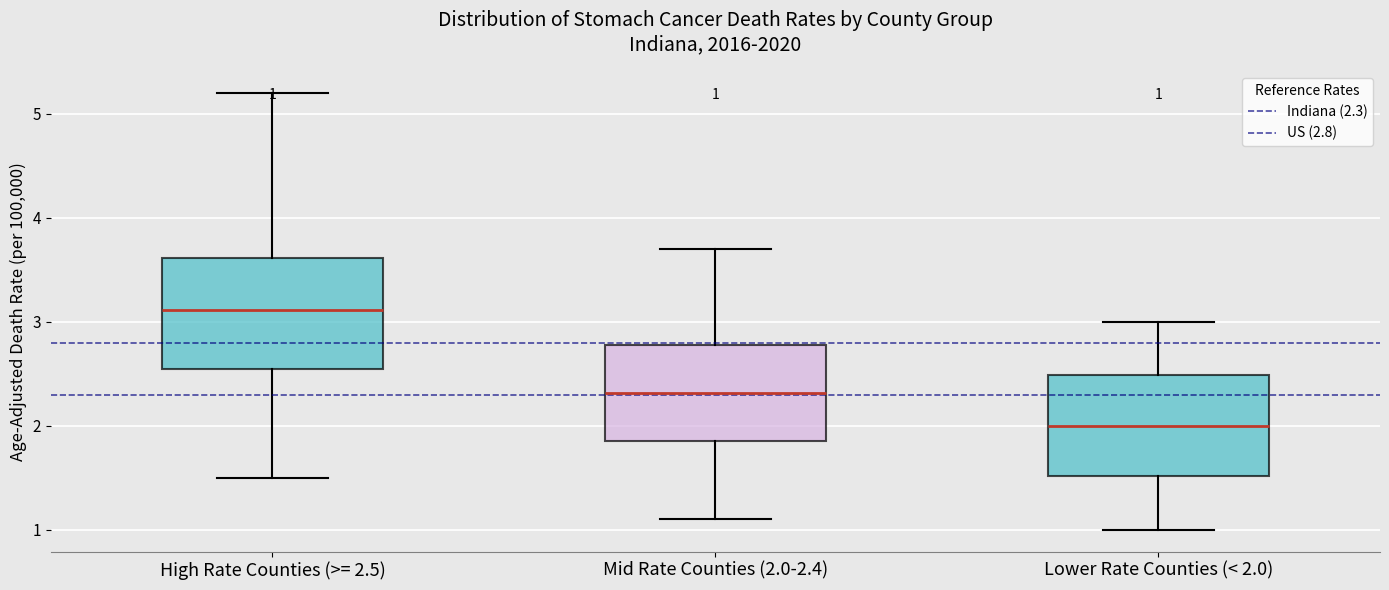

Which box's median line is the lowest?

Lower Rate Counties (< 2.0)